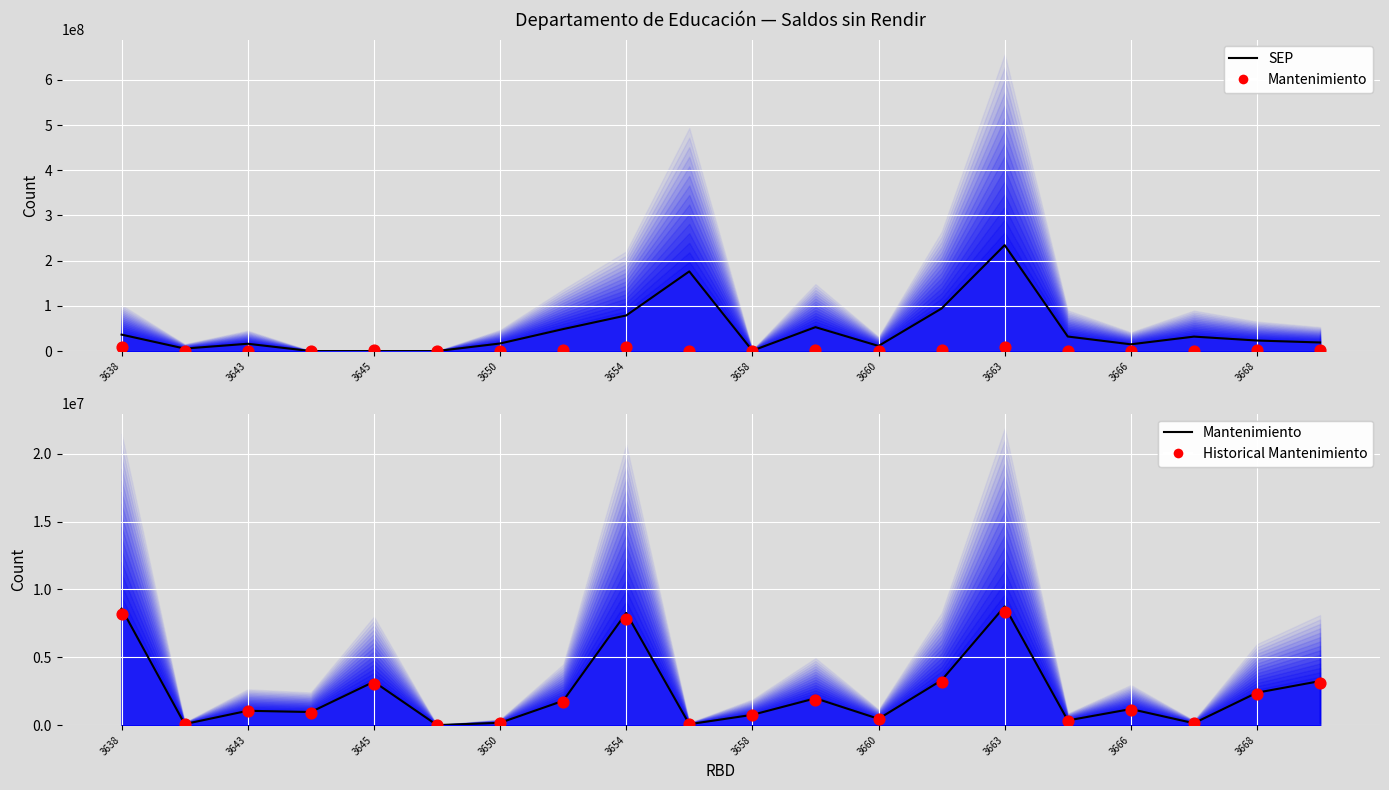

What is the total value across all series at 3668?

27966603.9